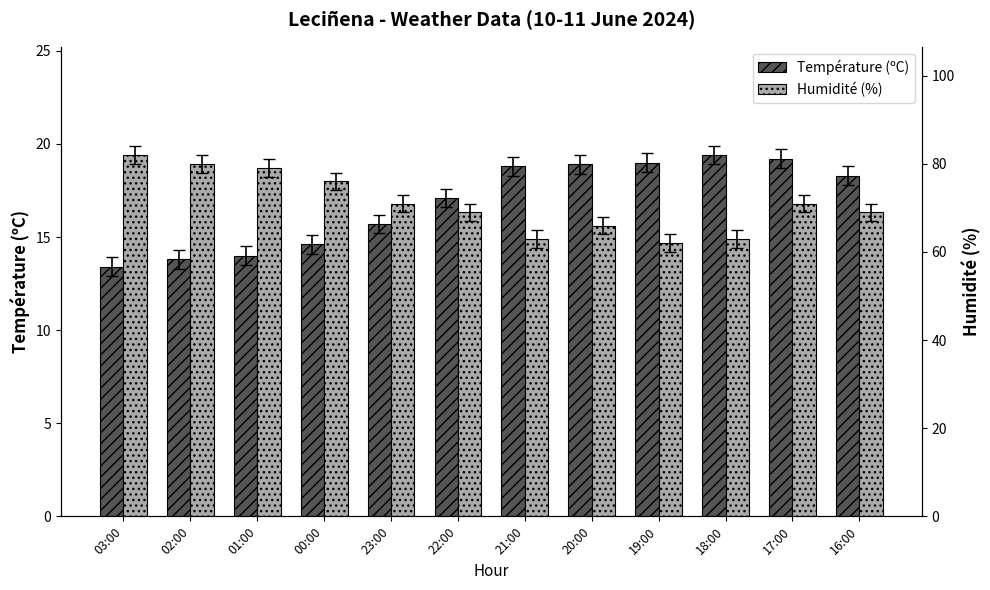

What is the label of the 1st bar from the right?

16:00